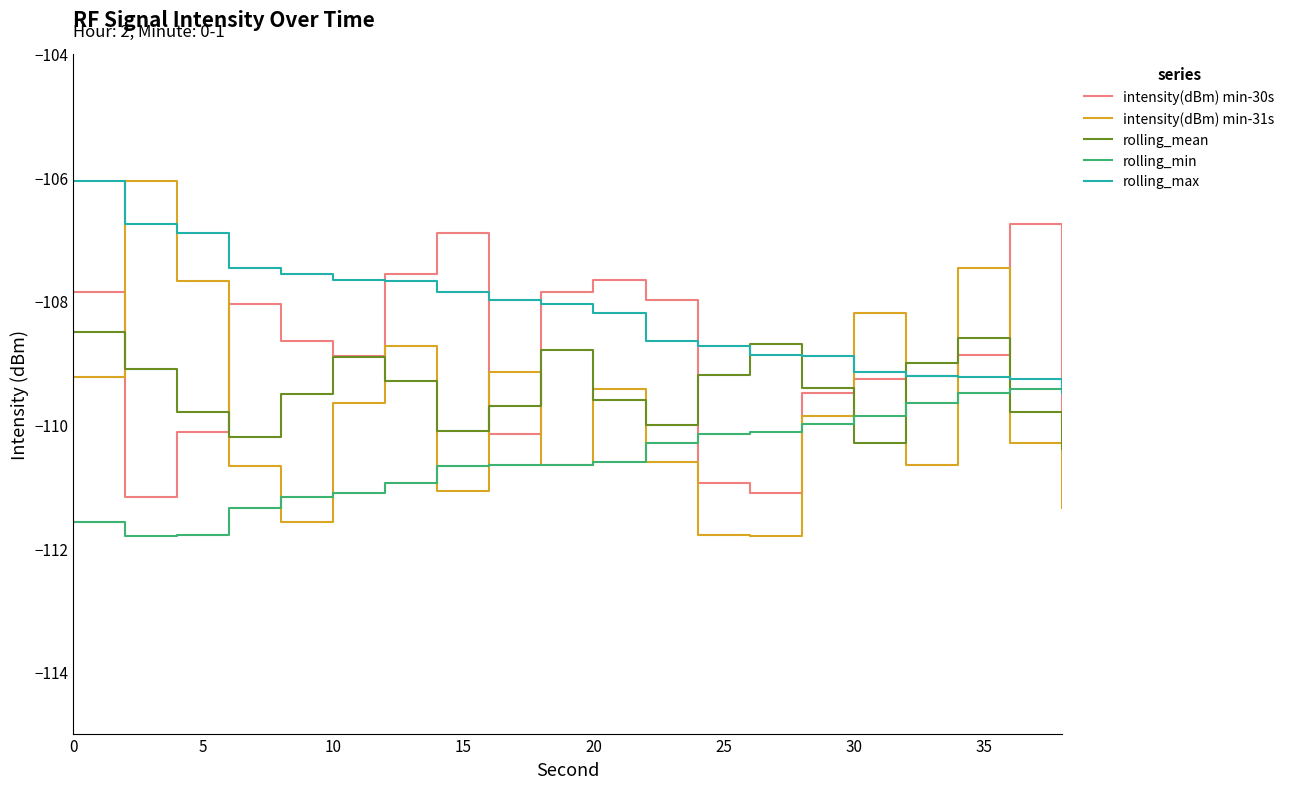

After their last crossing, which series has the higher values: rolling_min or intensity(dBm) min-30s?

rolling_min